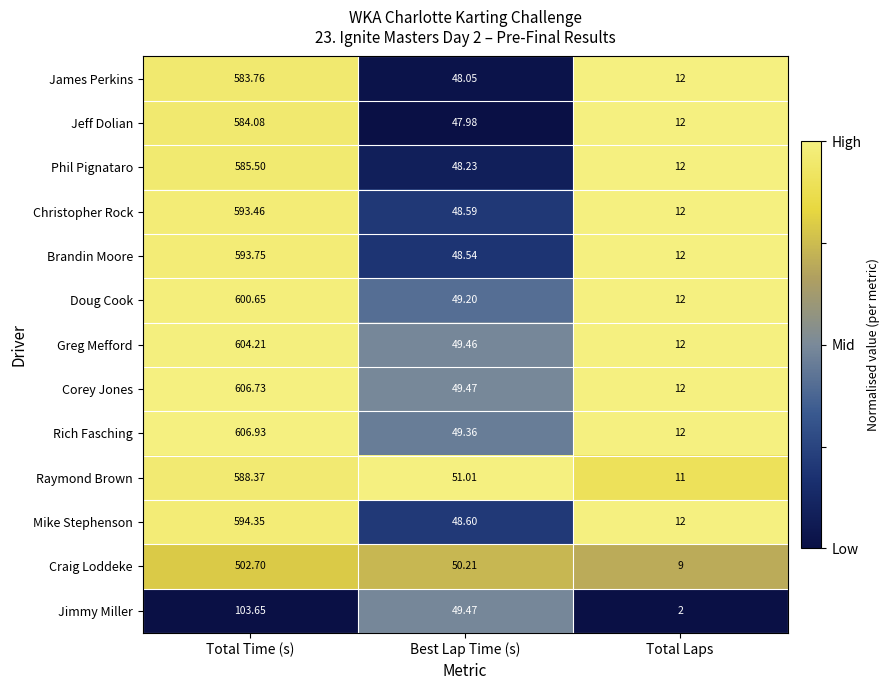

Which category has the highest value in the Christopher Rock series?

Total Time (s)